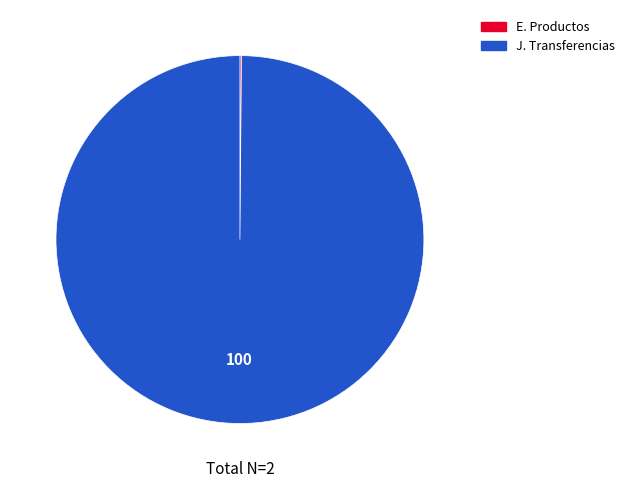

The J. Transferencias slice represents 100% of the pie. True or false?

True